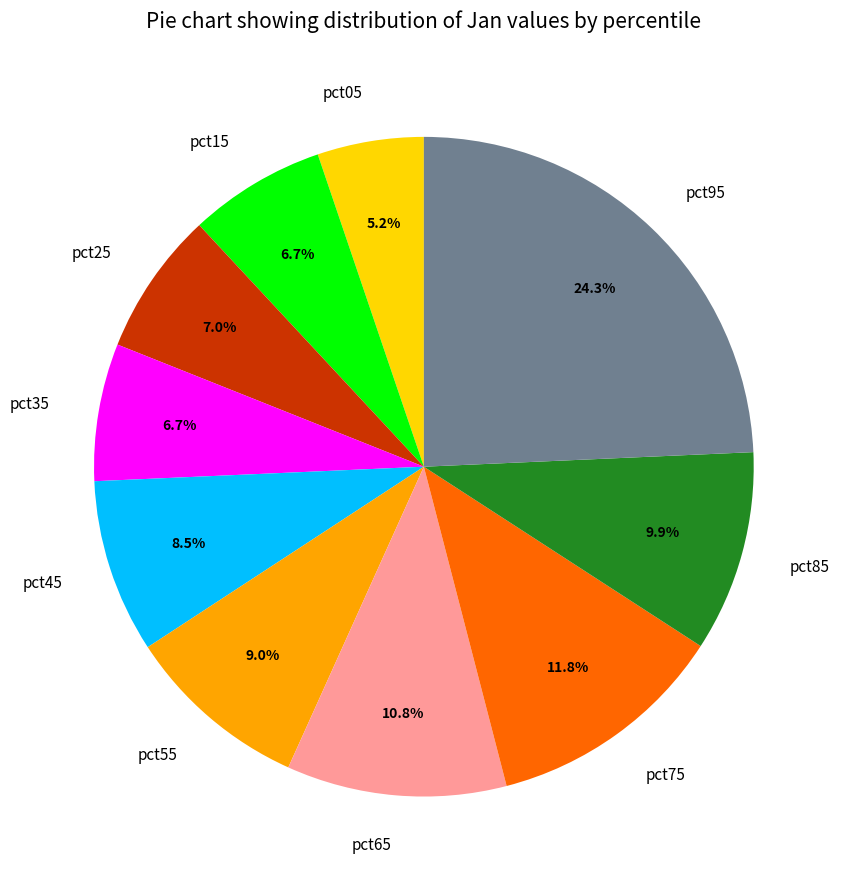

To the nearest percent, what is the combined percentage of pct25 and pct65?

18%